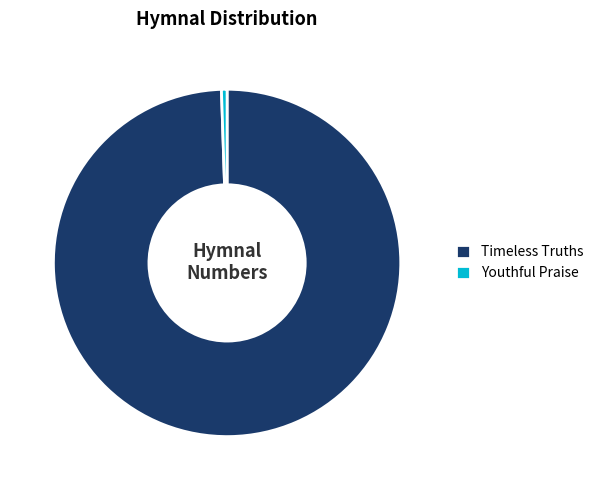

Between Timeless Truths and Youthful Praise, which is larger?

Timeless Truths